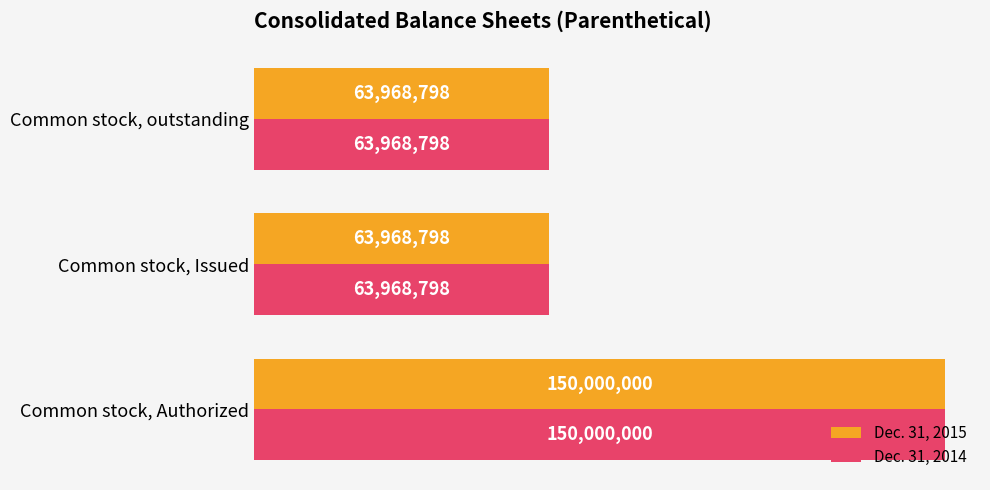

What are all the series names shown in the legend?

Dec. 31, 2015, Dec. 31, 2014